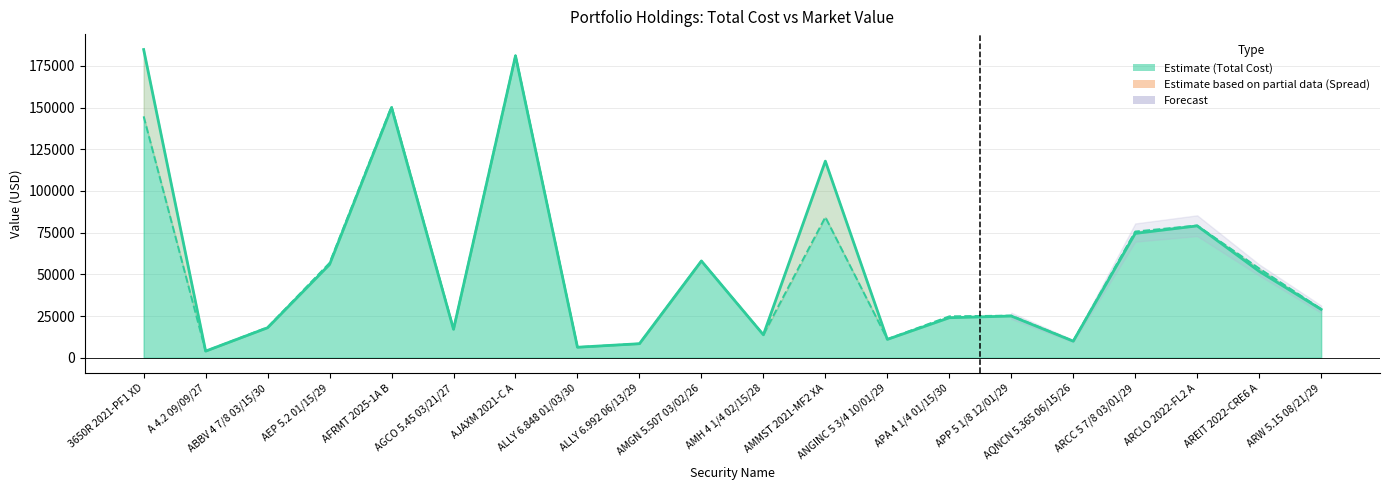

How many data points in Total Cost are above 28979?

10